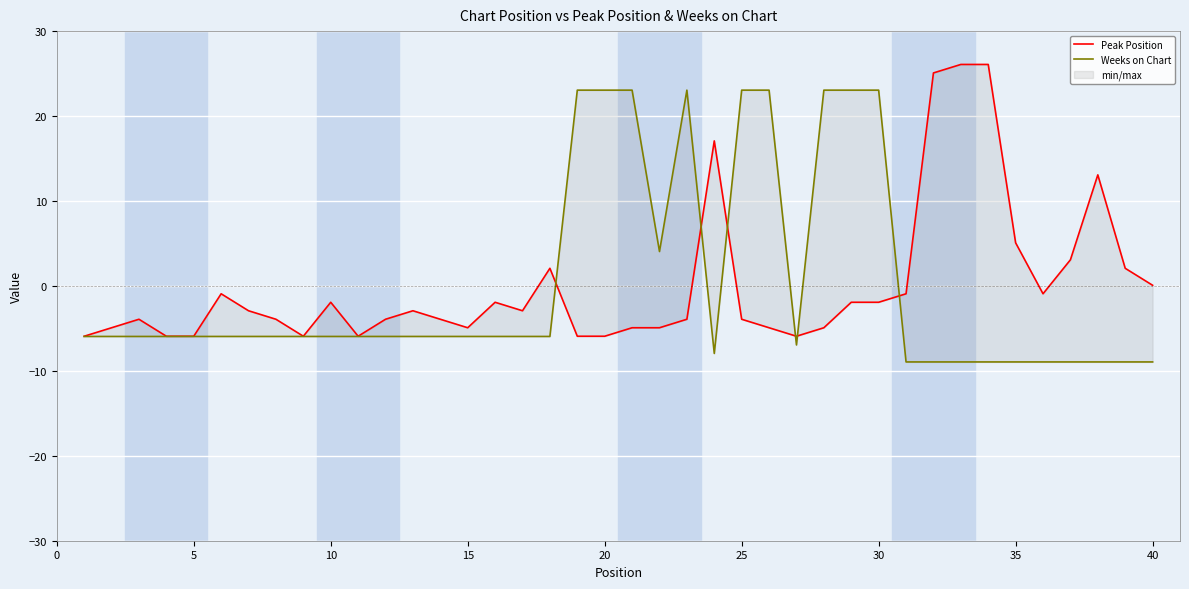

True or false: Peak Position and Weeks on Chart cross at least once.

True